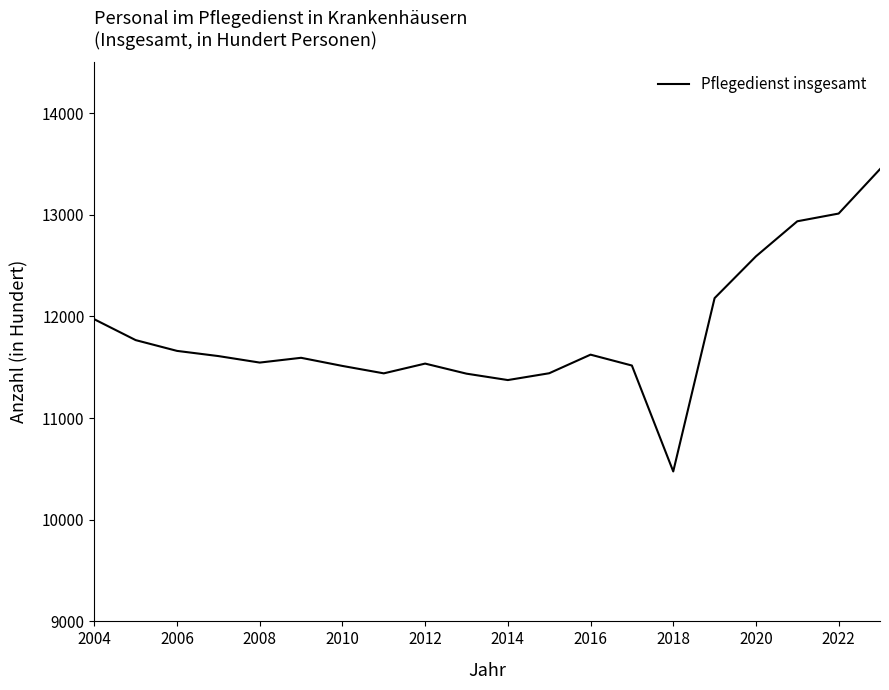

What is the difference between the maximum and minimum values?

2974